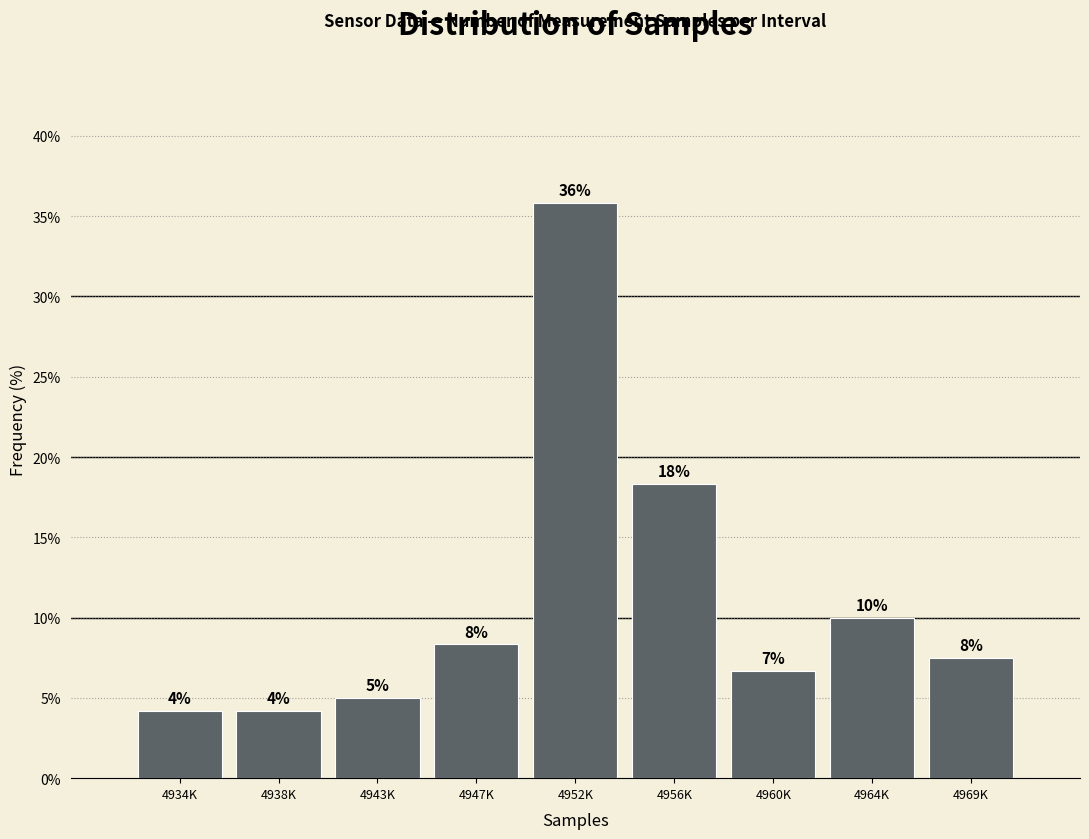

How many bars are there in total?

9